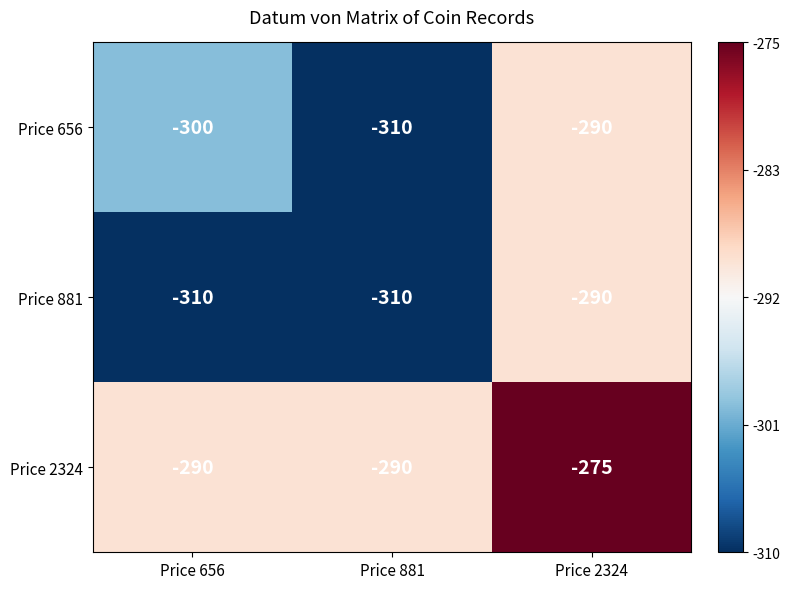

How many categories are shown in the chart?

3